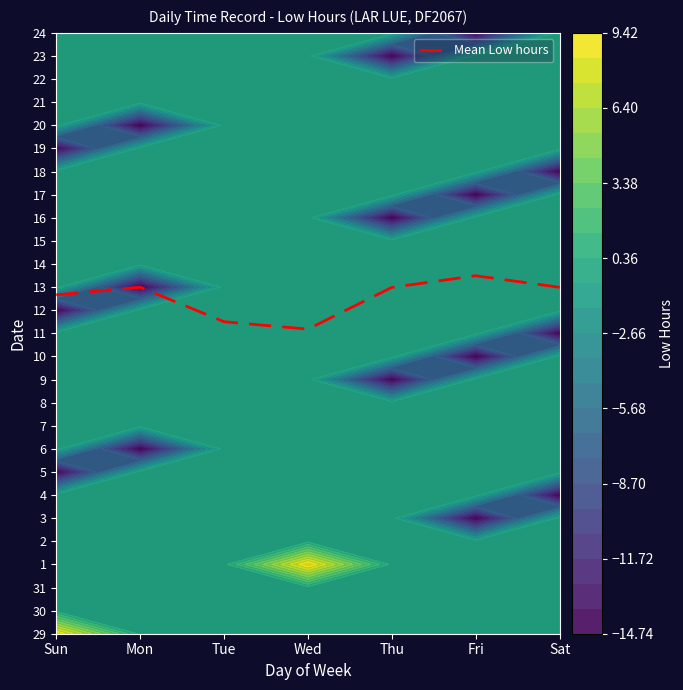

List the labels in order of value, largest first.

Fri, Mon, Sat, Thu, Sun, Tue, Wed